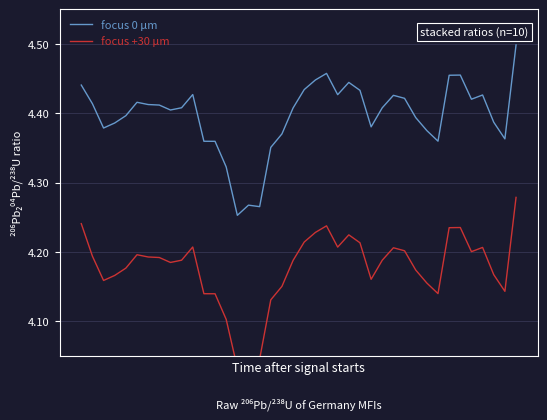

What is the average value of the focus 0 μm series?

4.4